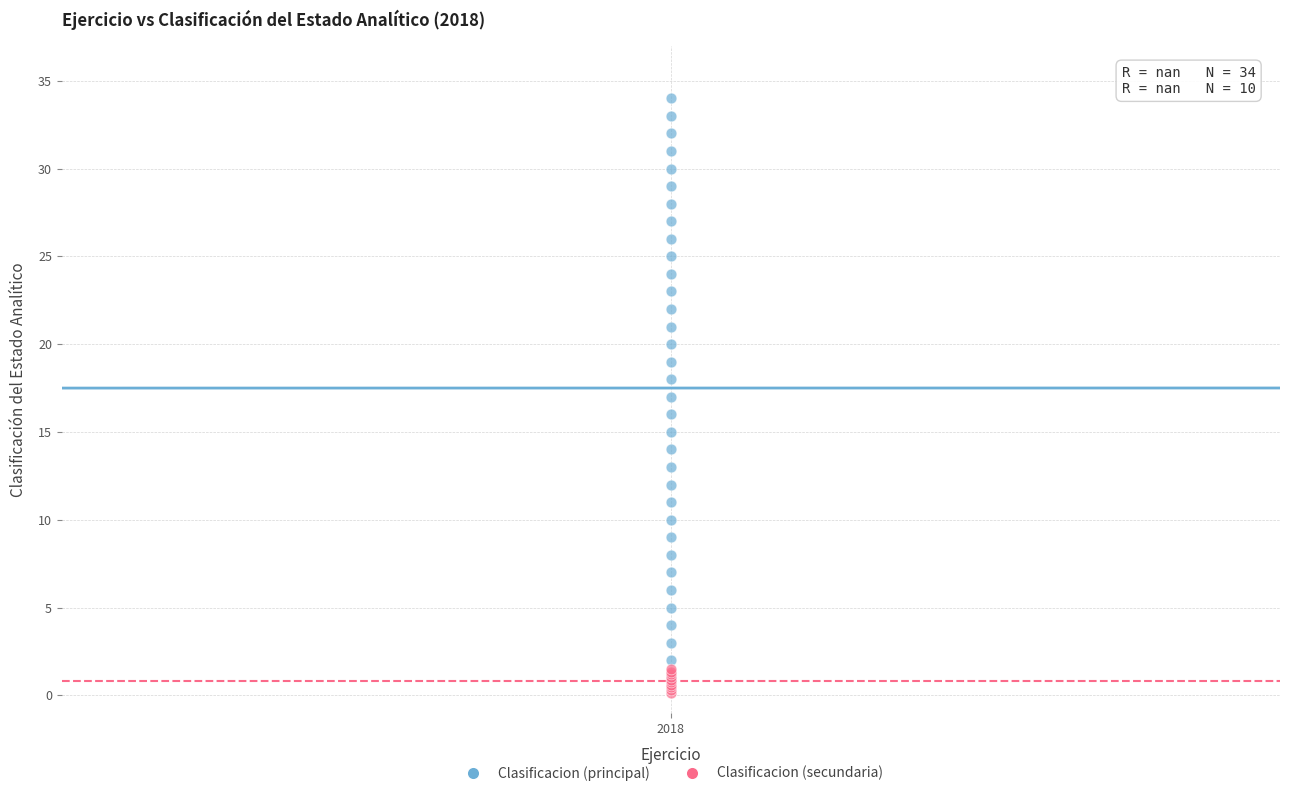

Which series has the largest Y range (max minus min)?

Clasificacion (principal)